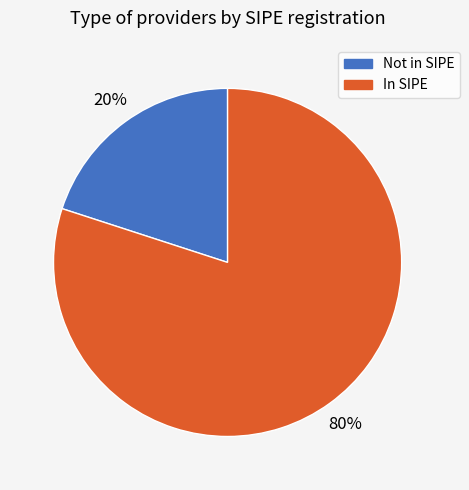

Count the number of slices in the pie.

2